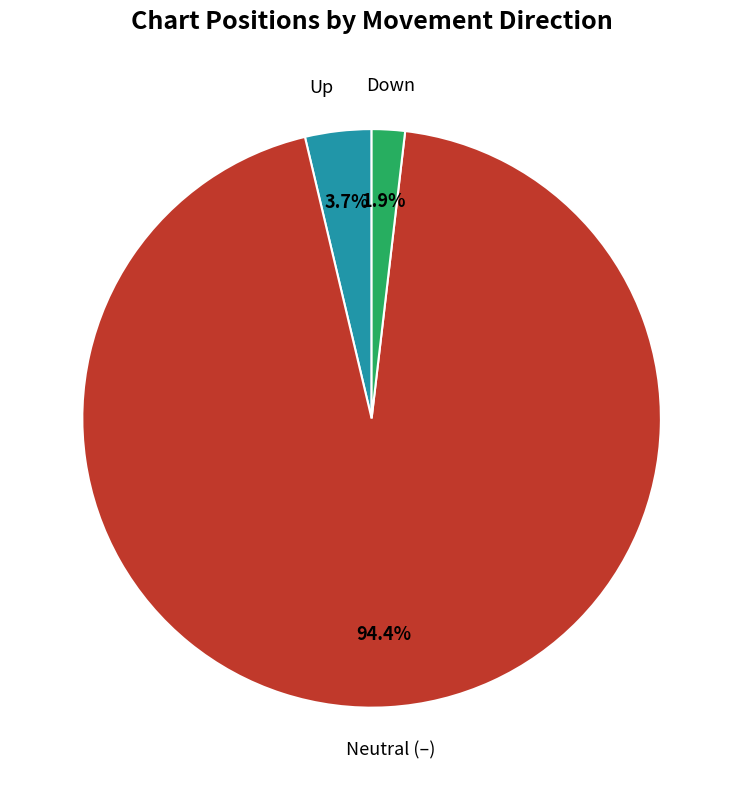

Does any single category account for the majority?

Yes